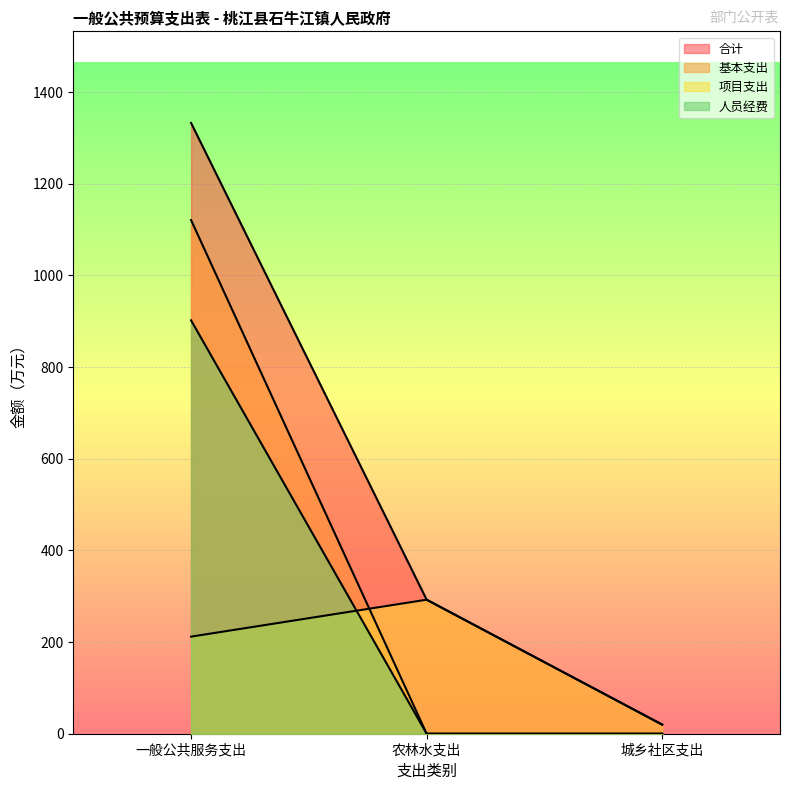

Between 农林水支出 and 一般公共服务支出, which is larger?

一般公共服务支出